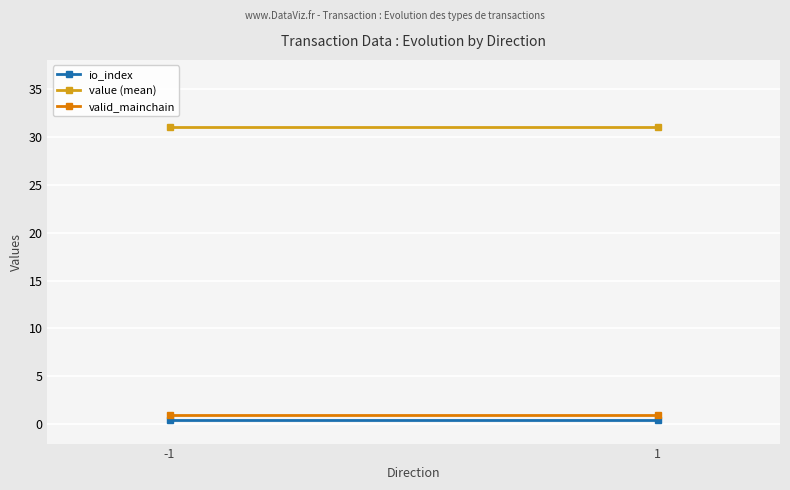

Which series changed the most between -1 and 1?

io_index